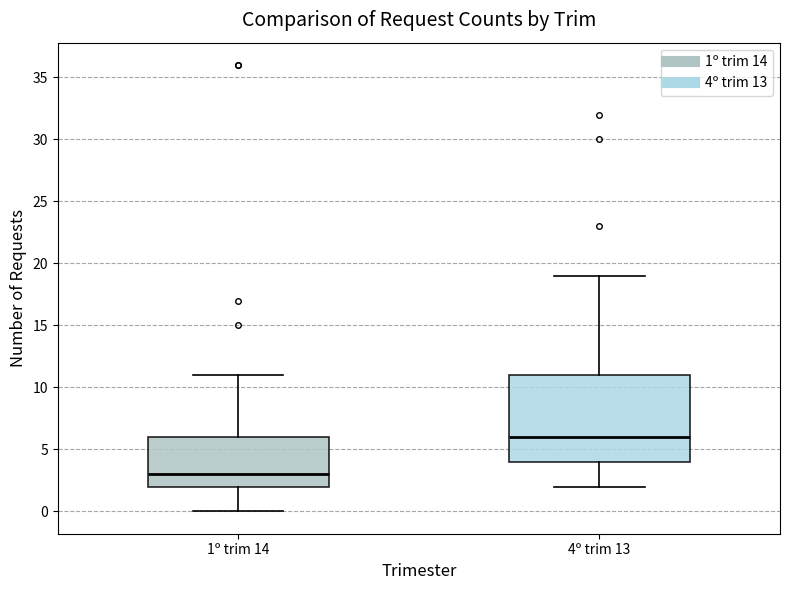

Reading left to right, transcribe this box plot: for each box, give where its median line is, the range the box spans, and where its two whiskers end, as read against the y-axis. The values are not printed on the chart, so give them approximately, as read against the axis.

1º trim 14: median 3, box 2 to 6, whiskers 0 to 11
4º trim 13: median 6, box 4 to 11, whiskers 2 to 19